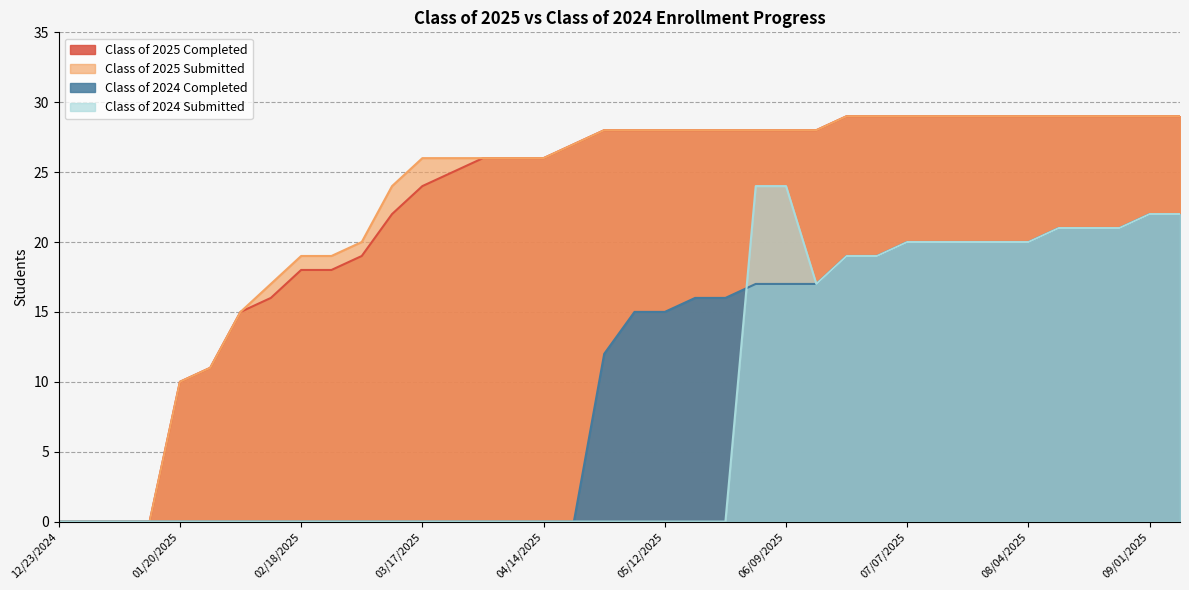

How many lines are shown in the chart?

4